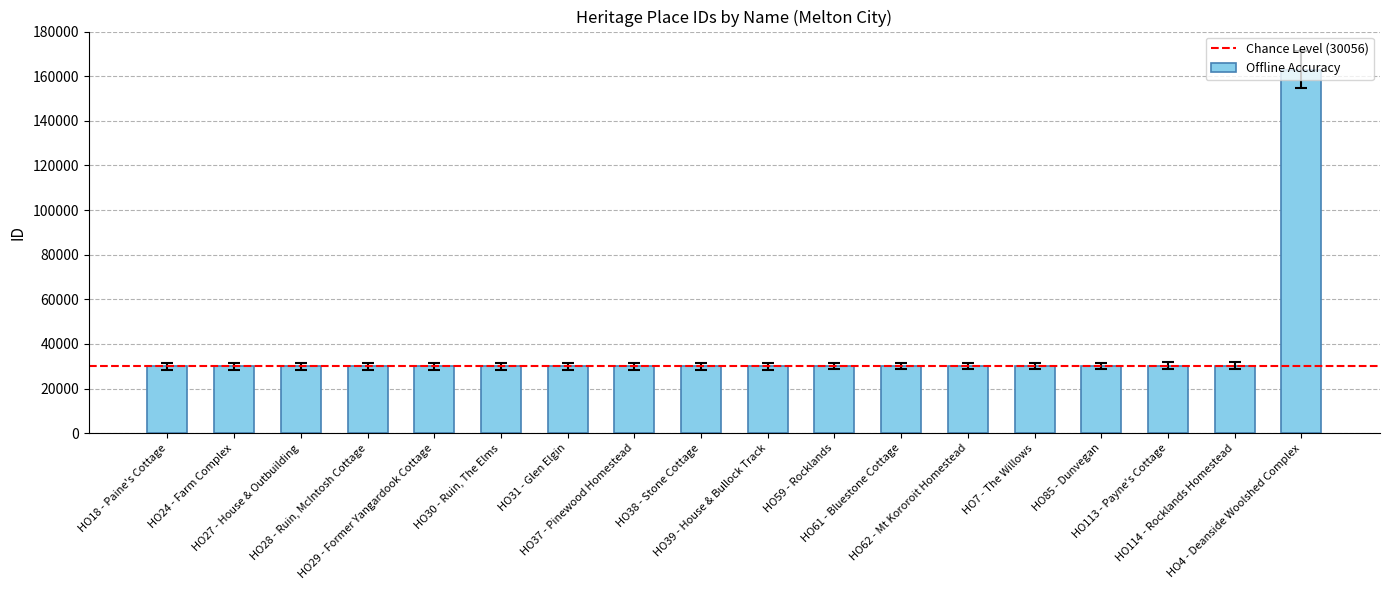

How many data points does each series have?

18